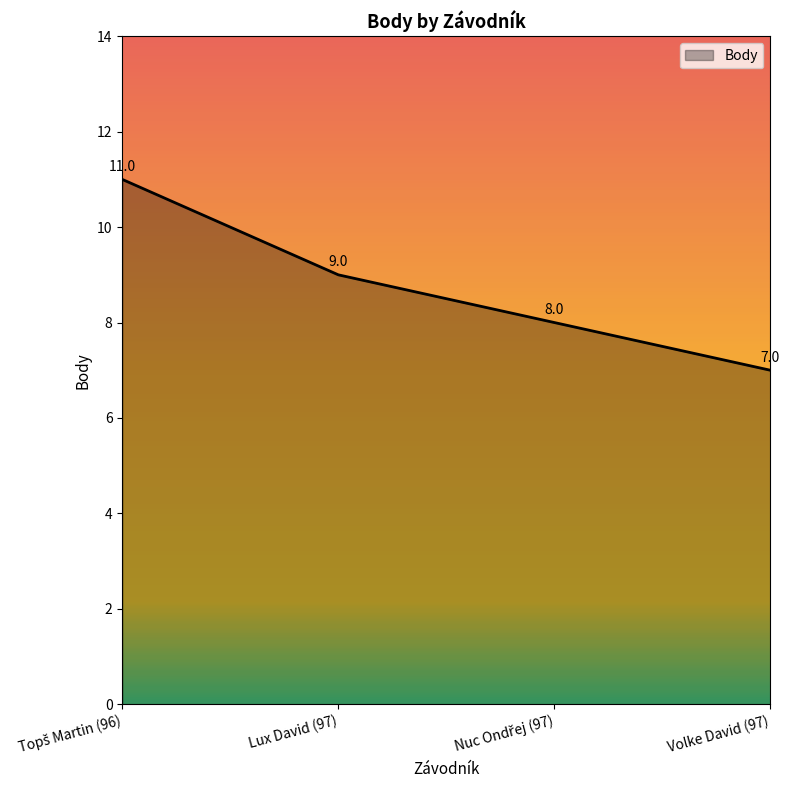

True or false: the data shows 7 at Volke David (97).

True